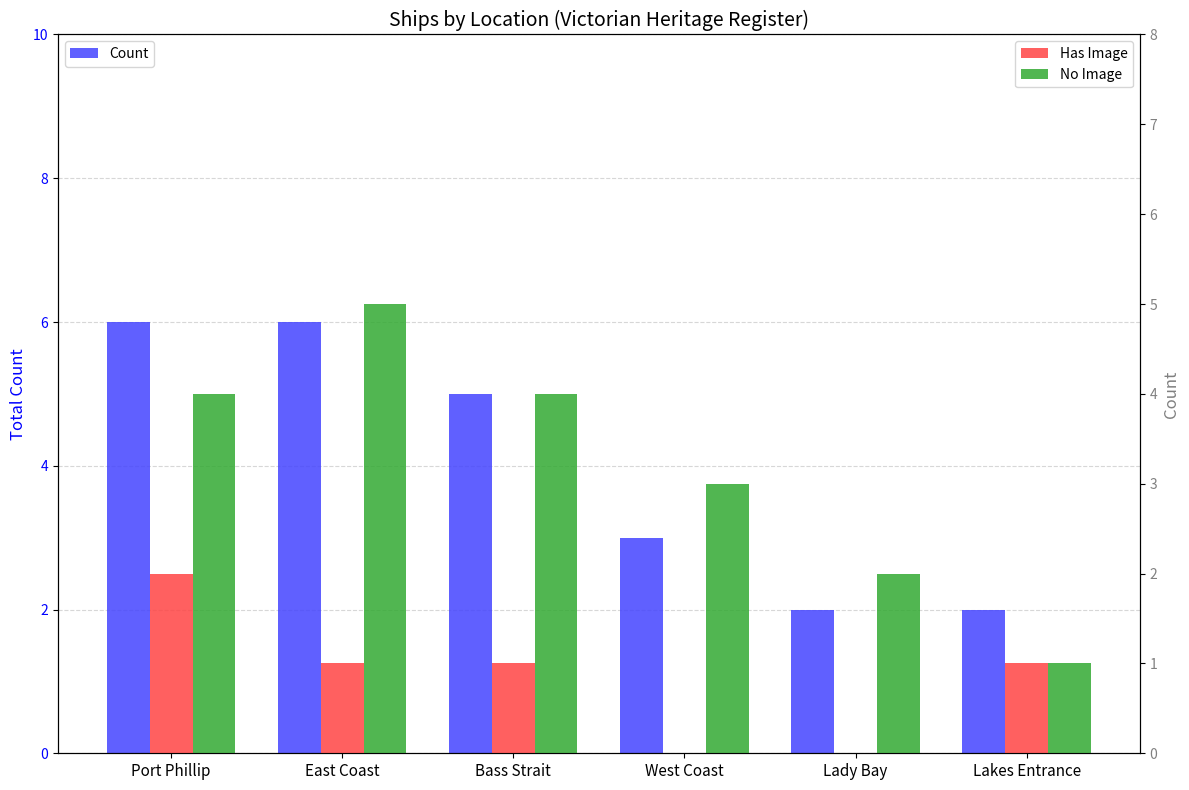

How many positive values does the Has Image series have?

4